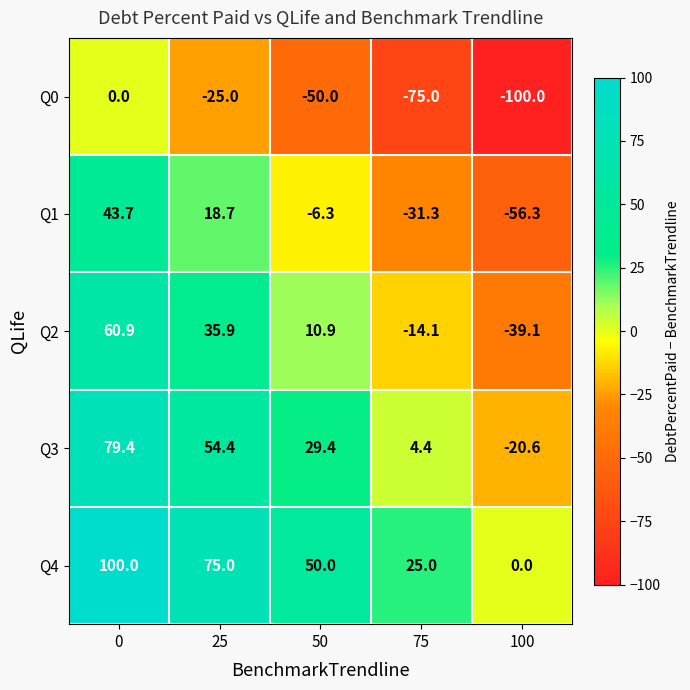

Reading left to right, list all the values displayed in this chart.

Q0: 0.0	-25.0	-50.0	-75.0	-100.0
Q1: 43.7	18.7	-6.3	-31.3	-56.3
Q2: 60.9	35.9	10.9	-14.1	-39.1
Q3: 79.4	54.4	29.4	4.4	-20.6
Q4: 100.0	75.0	50.0	25.0	0.0